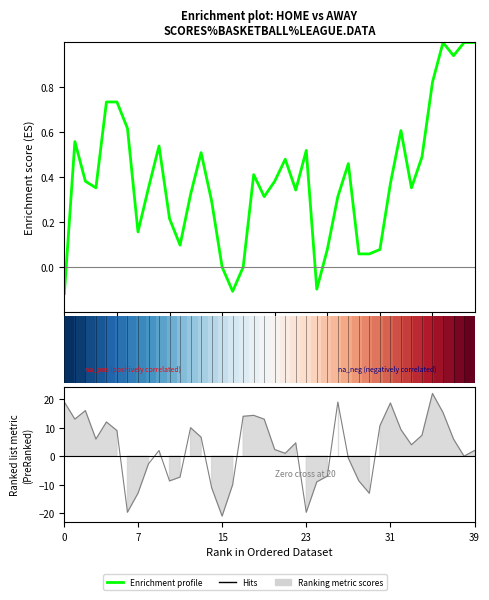

After their last crossing, which series has the higher values: Enrichment profile or Ranking metric scores?

Ranking metric scores